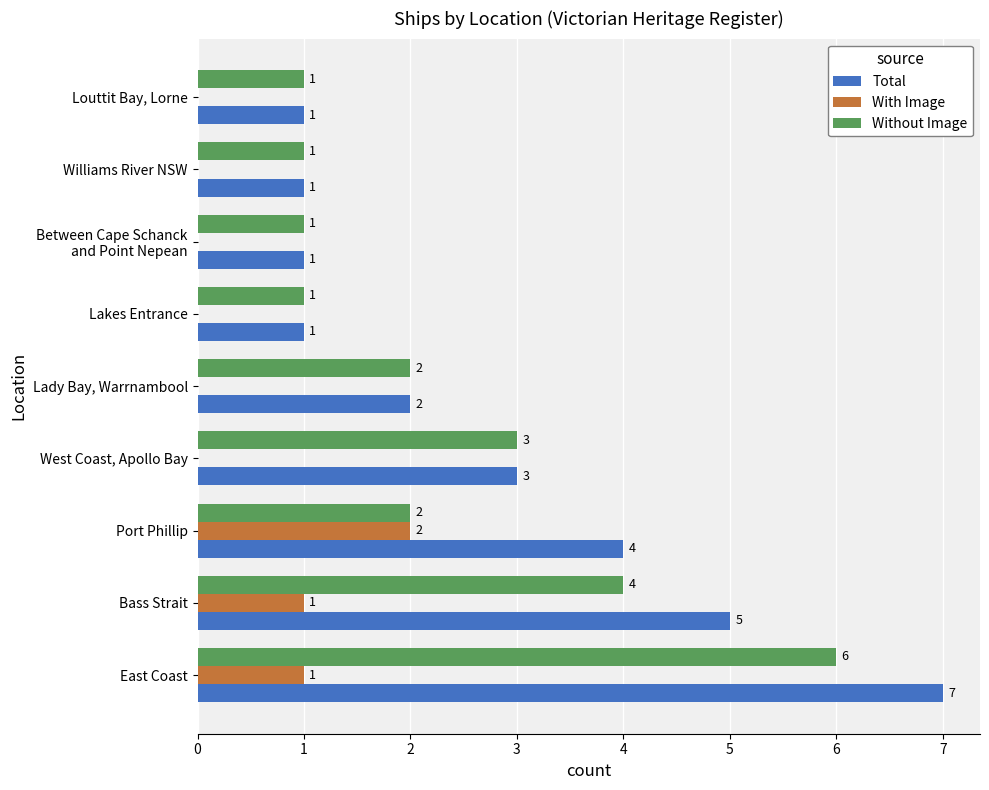

Where is Without Image nearest to the value 3?

West Coast, Apollo Bay